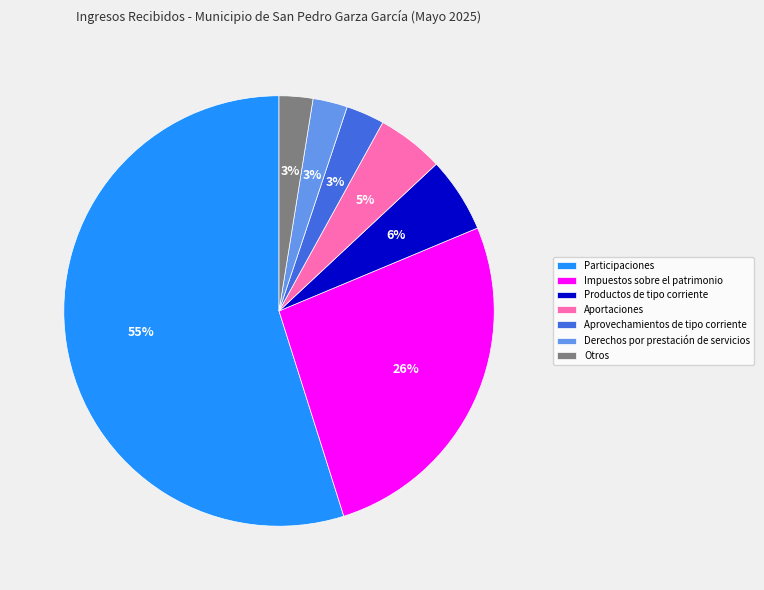

Is it true that Aportaciones is 5% of the pie?

True